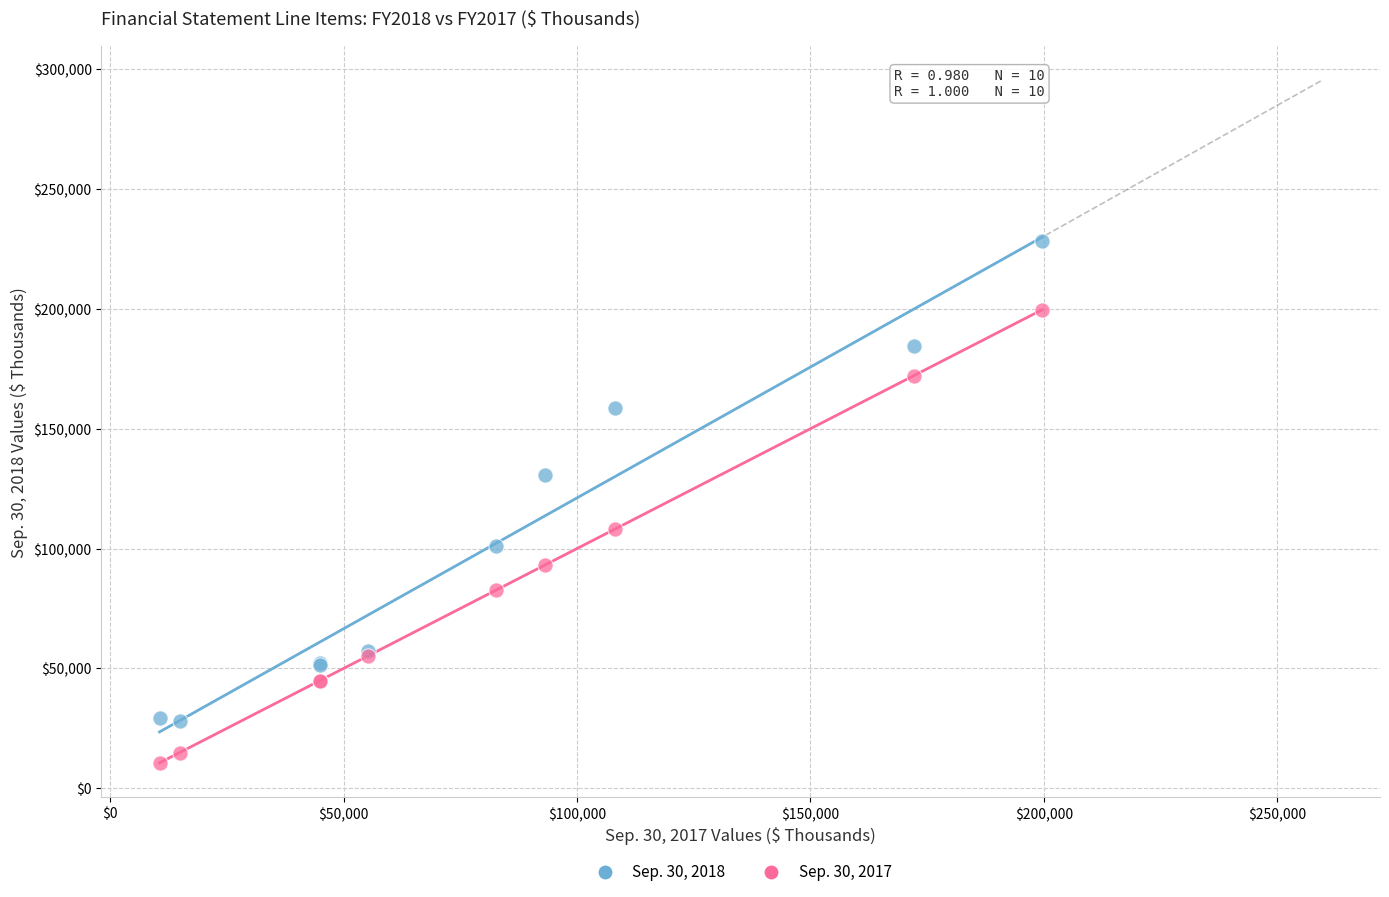

What is the X range (max minus min) for the scatter plot?

189074